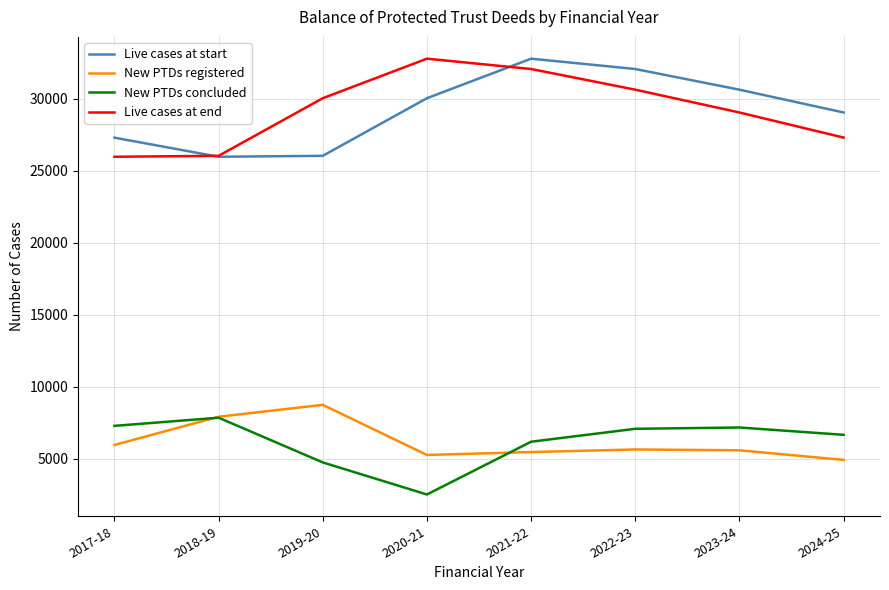

What is the minimum value for Live cases at start?

25964